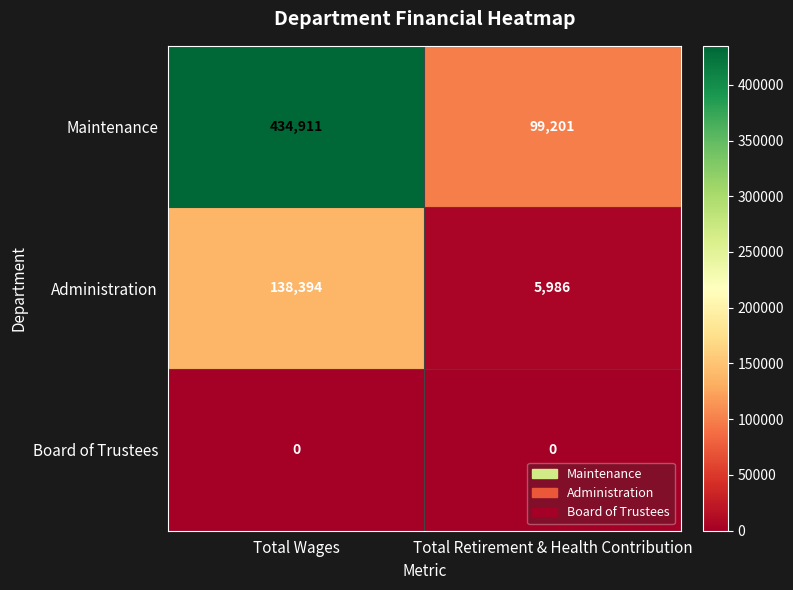

Which series changed the most between Total Wages and Total Retirement & Health Contribution?

Maintenance